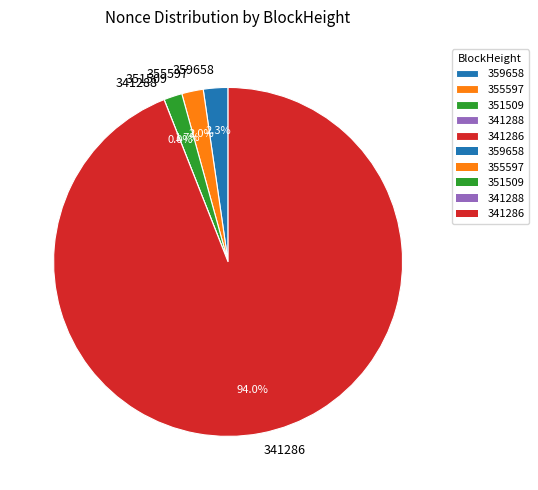

What is the smallest slice in the pie chart?

341288